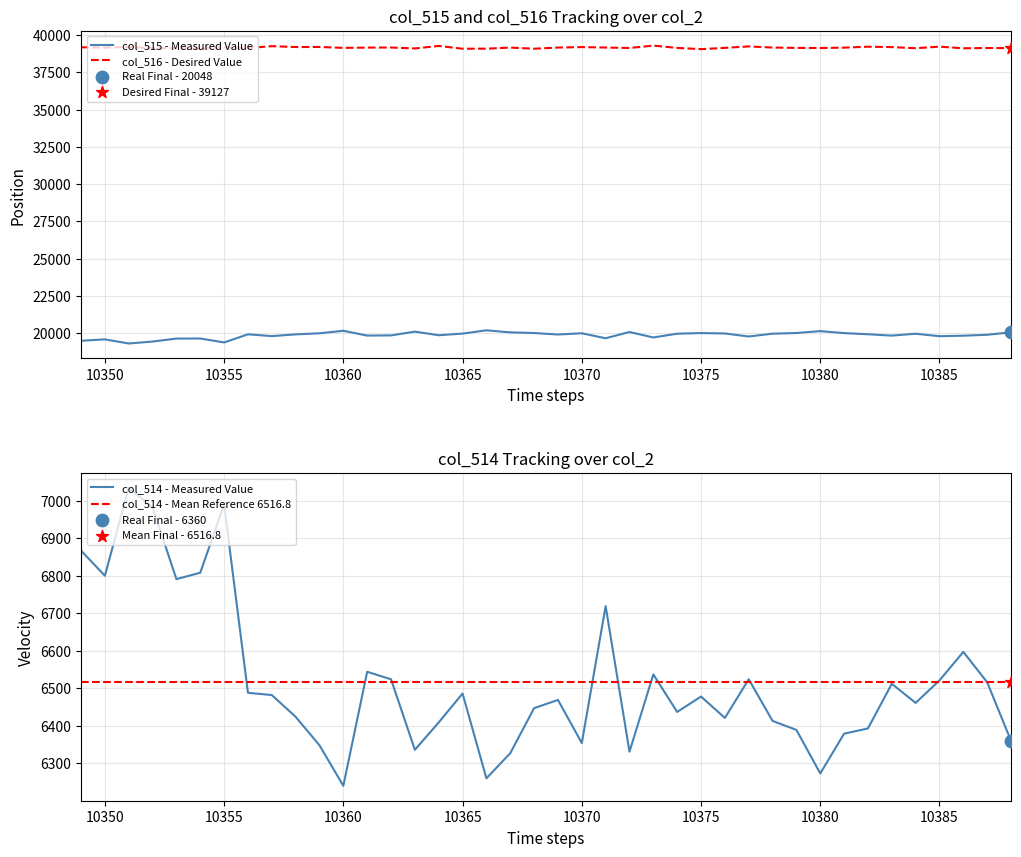

Which series has the widest spread of Y values?

col_515 - Measured Value